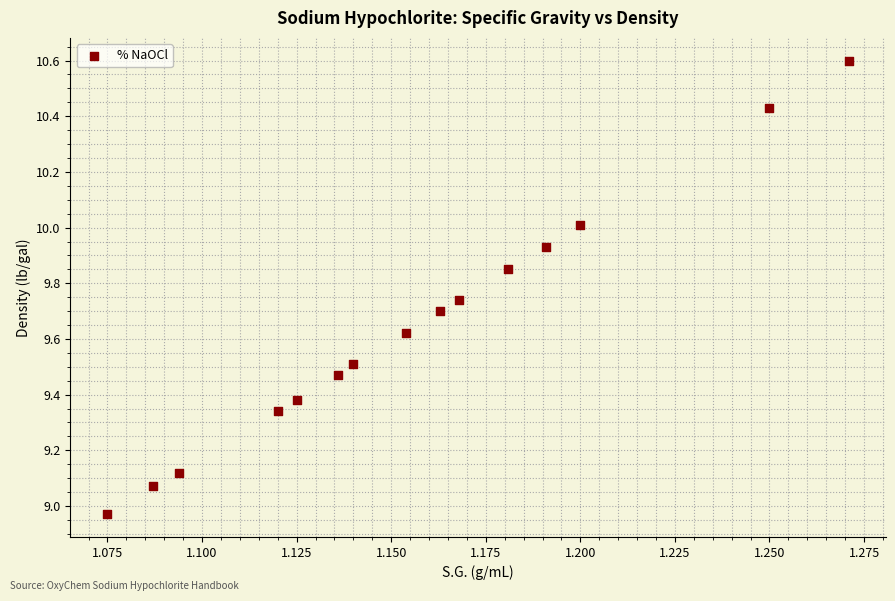

What is the range of Y values (max minus min)?

1.6